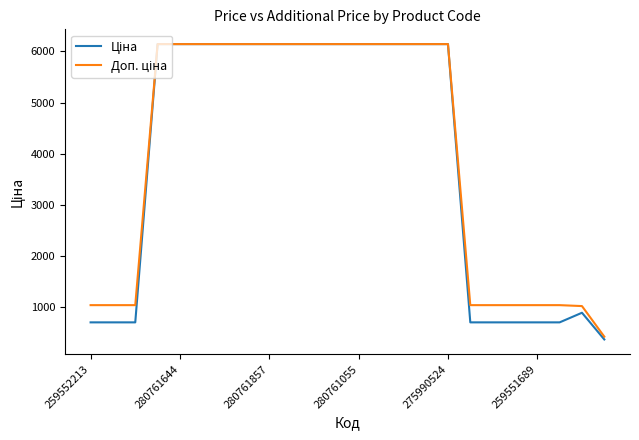

What is the minimum value shown in the chart?

371.3